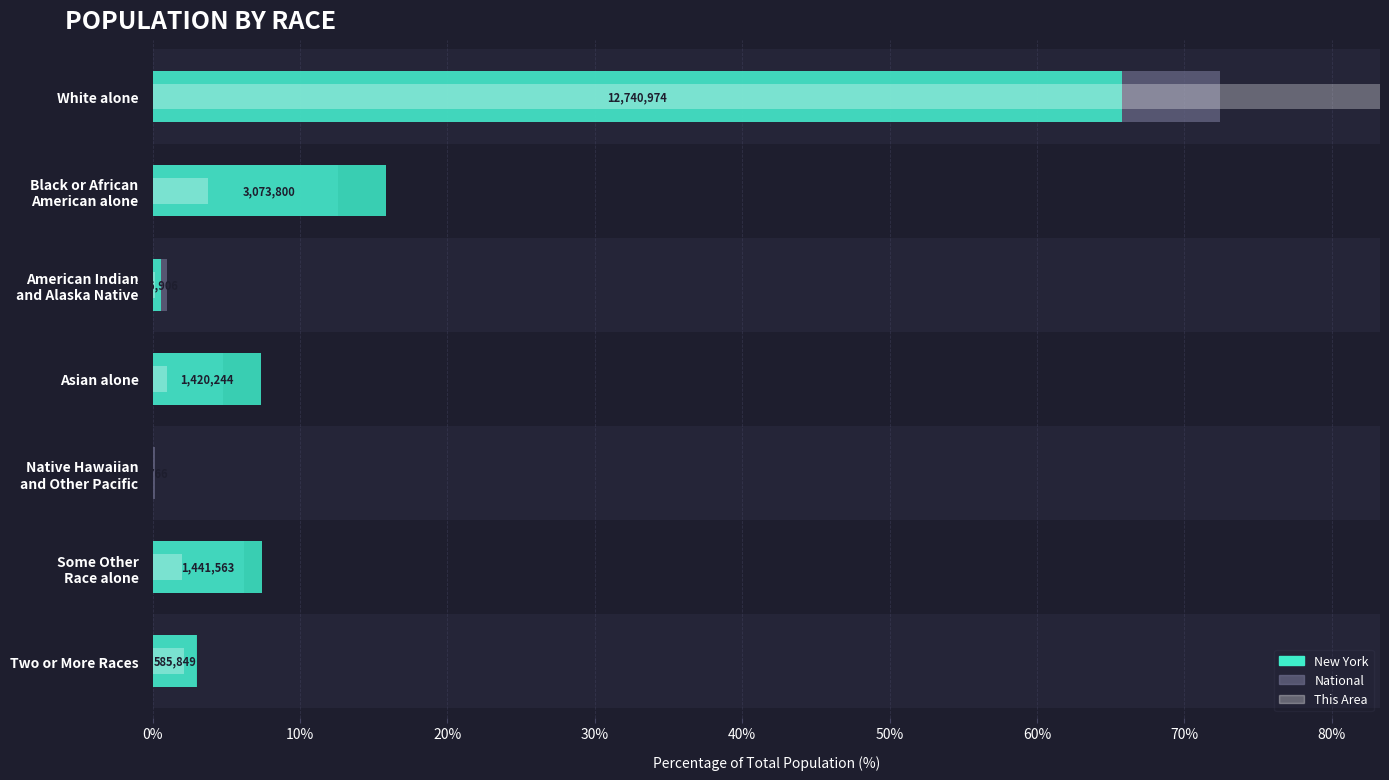

Rank the series at Some Other Race alone from lowest to highest value.

This Area, National, New York